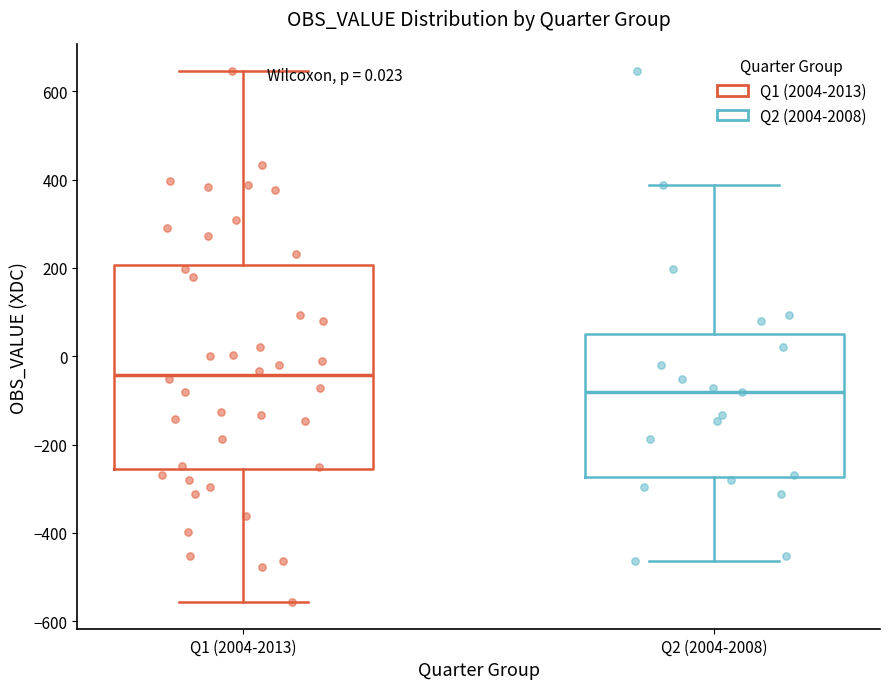

Where does the median line of the box for Q1 (2004-2013) sit on the y-axis? The values are not printed on the chart, so give them approximately, as read against the axis.

-40